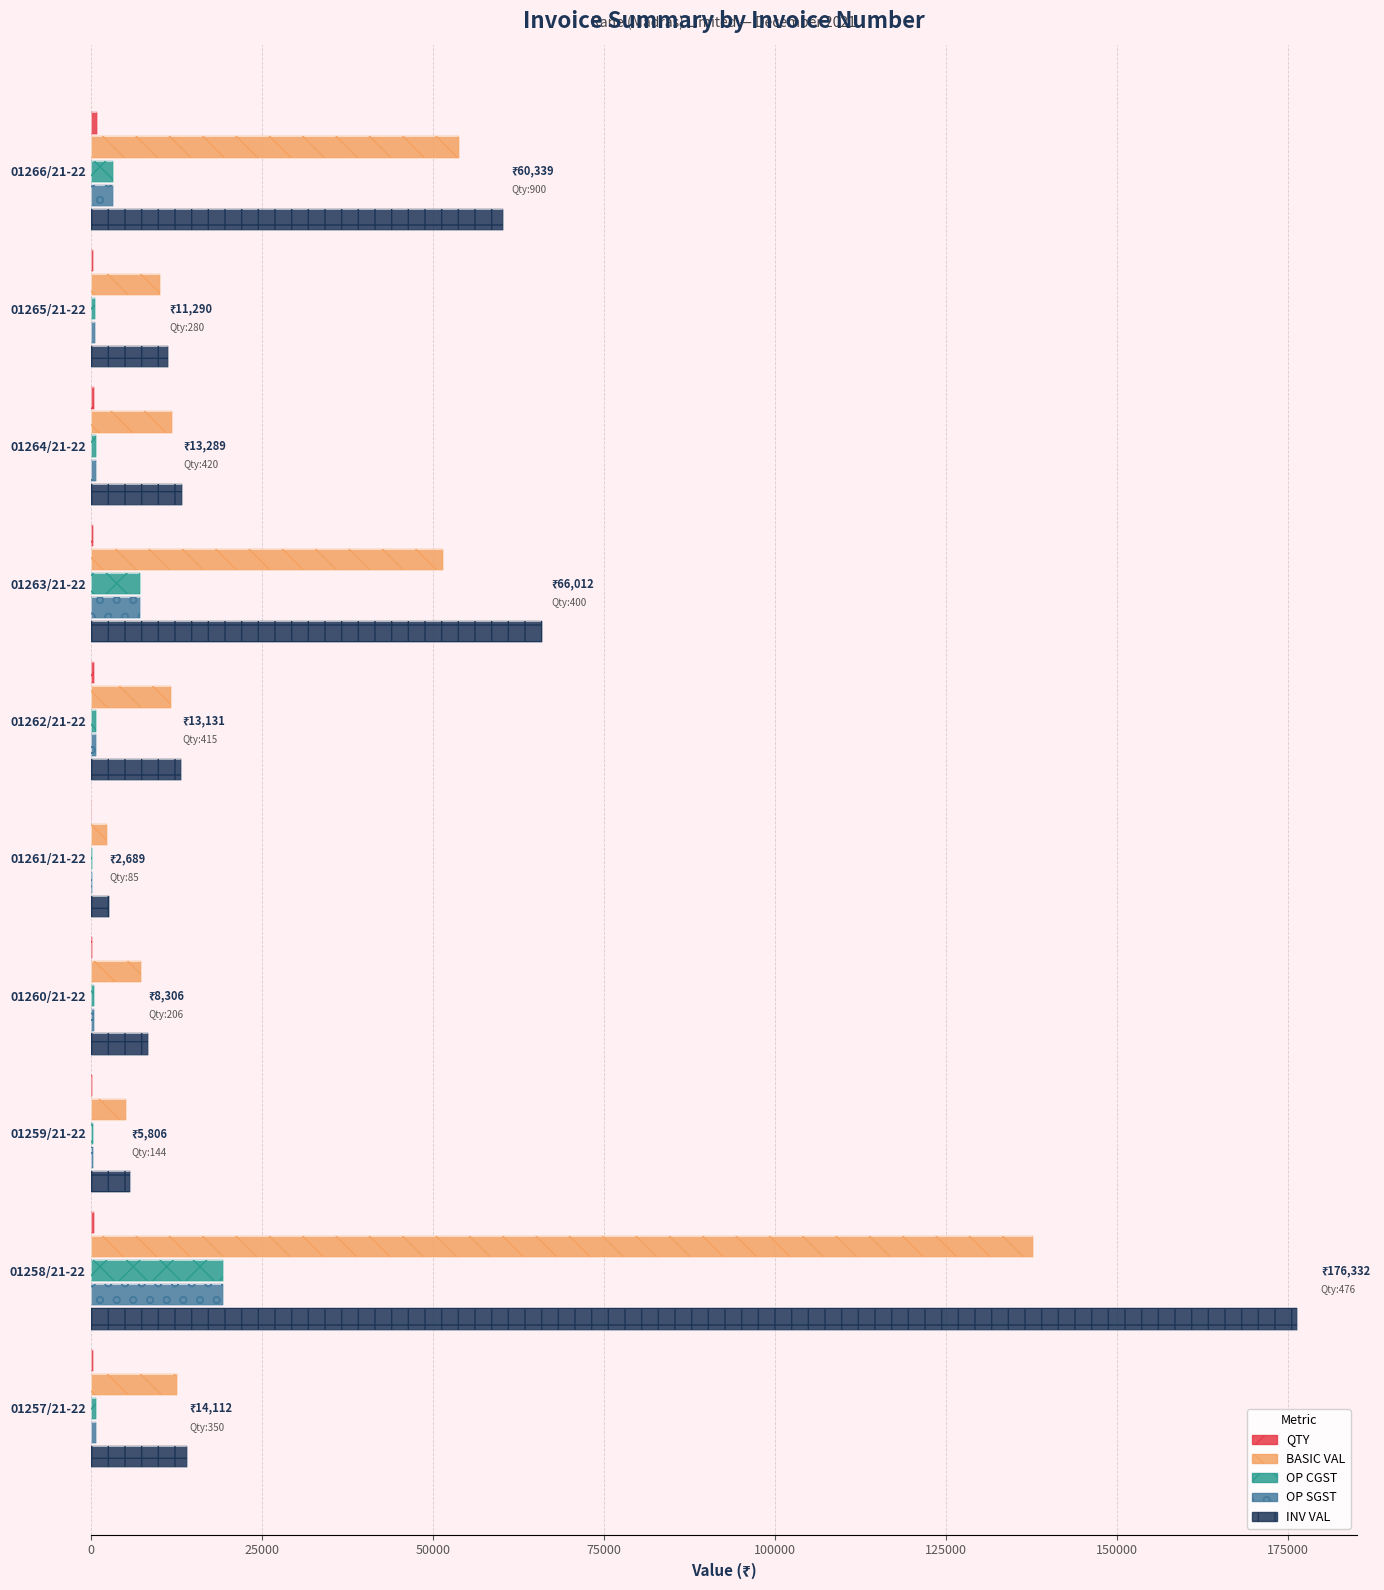

What is the total value across all series at 01260/21-22?

16817.8